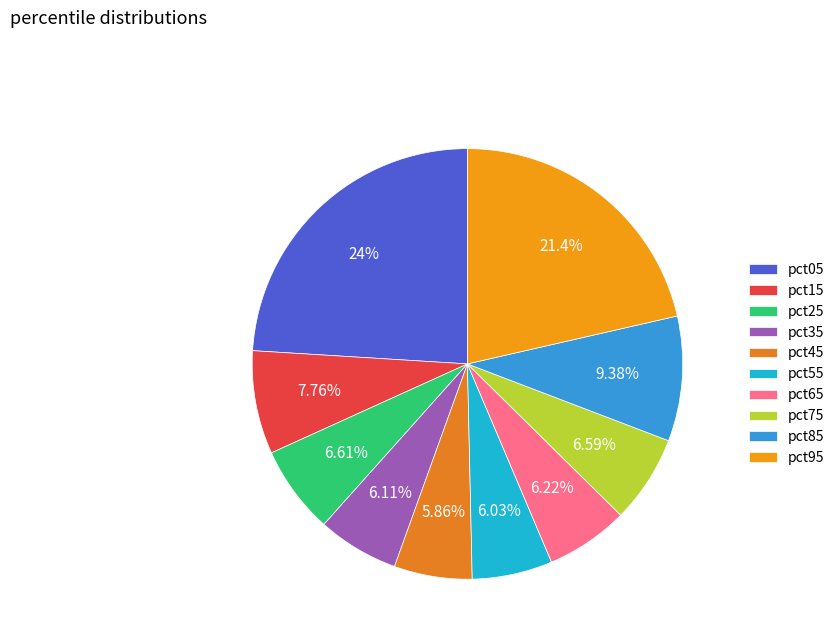

Does pct55 represent more than half of the total?

No